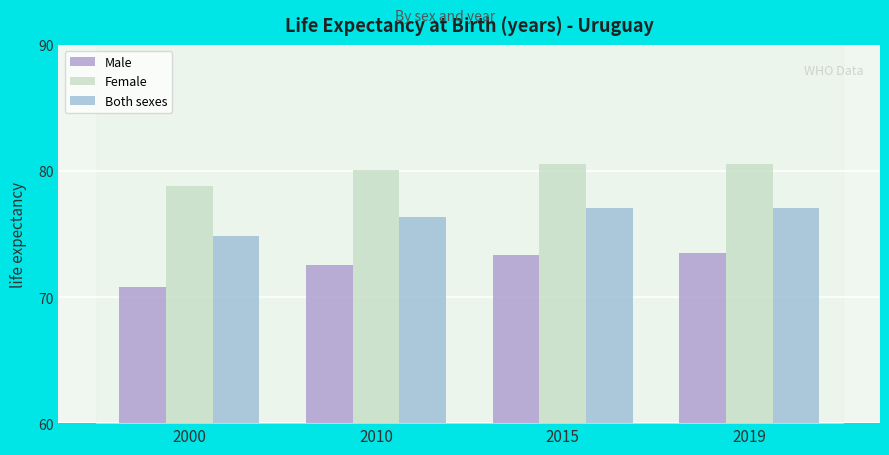

At which label does Both sexes first exceed 77?

2015